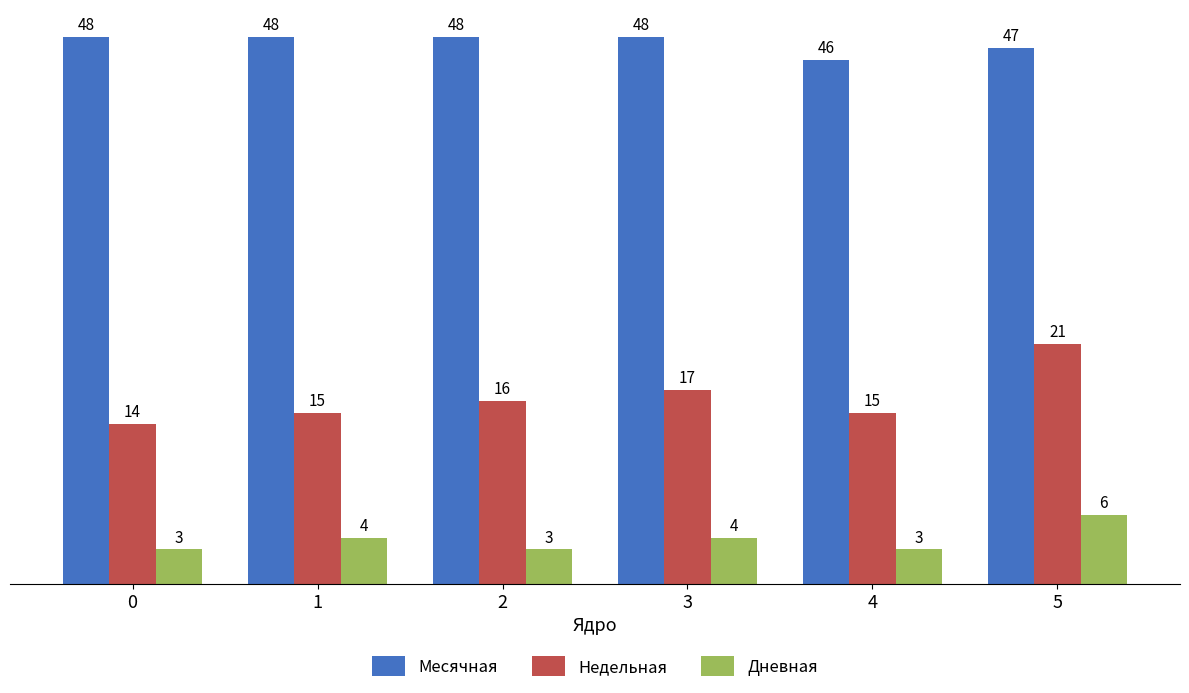

What are all the series names shown in the legend?

Месячная, Недельная, Дневная